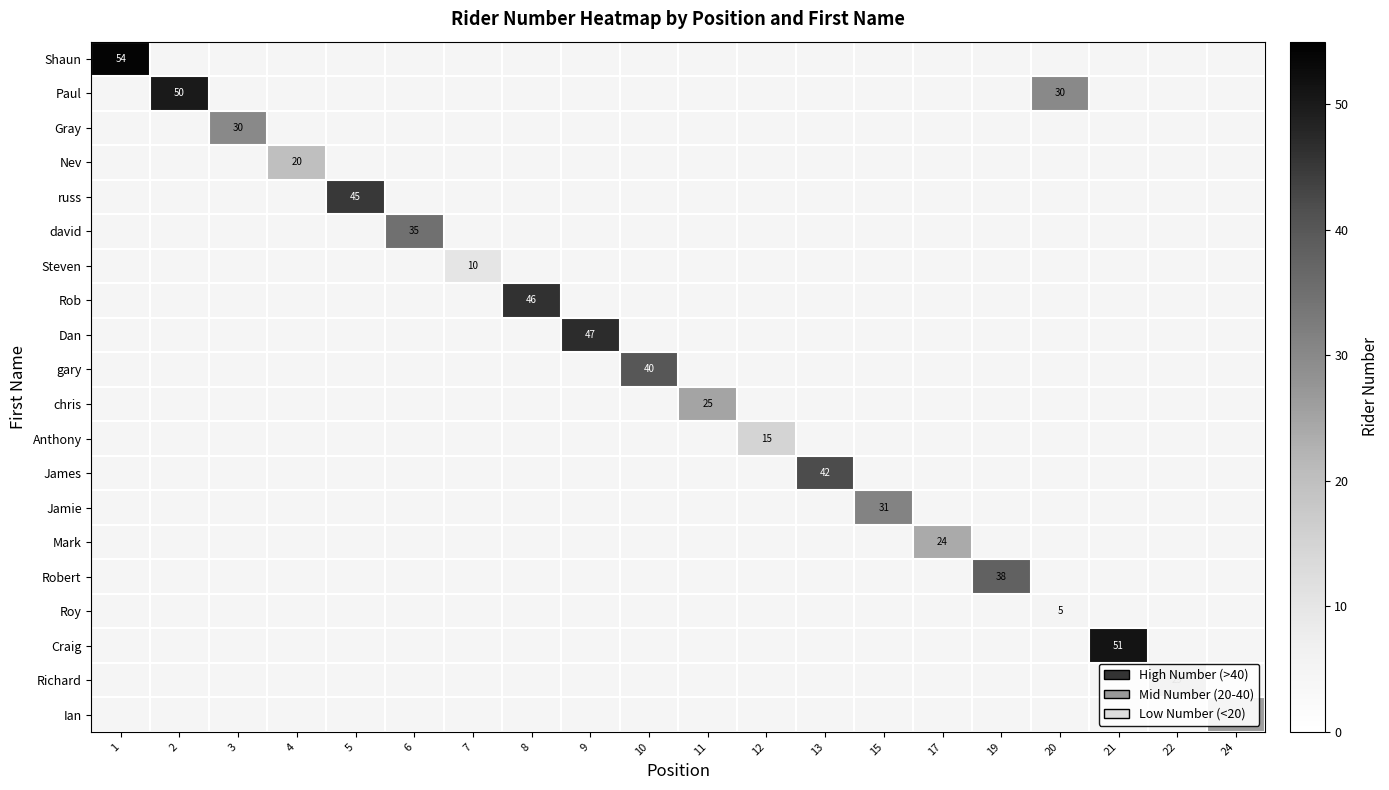

How many distinct data groups are displayed?

20